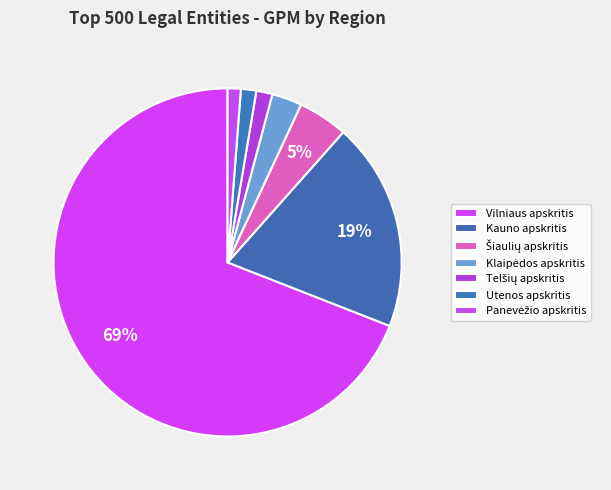

Rank the categories by value from lowest to highest.

Panevėžio apskritis, Utenos apskritis, Telšių apskritis, Klaipėdos apskritis, Šiaulių apskritis, Kauno apskritis, Vilniaus apskritis